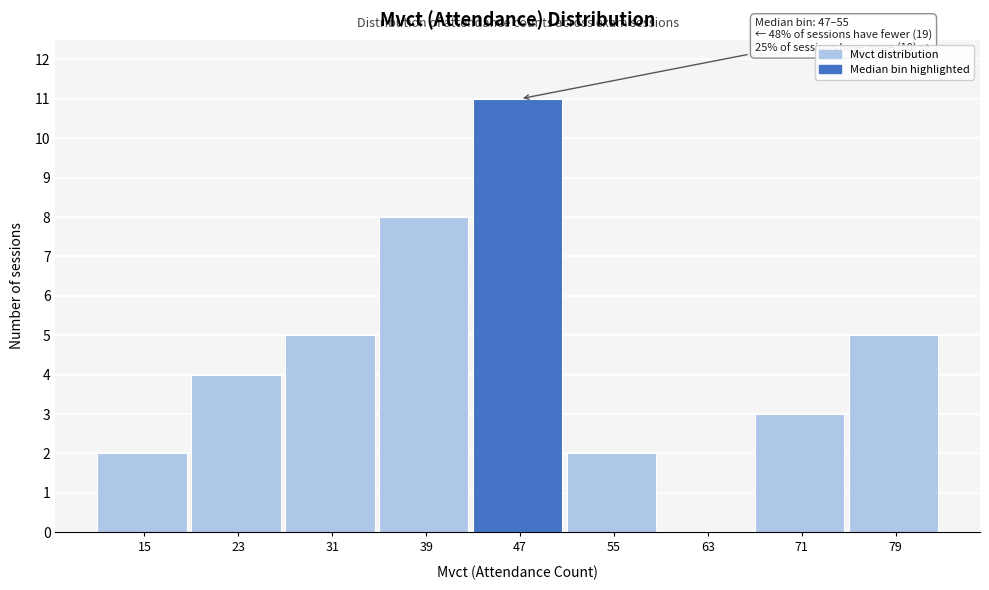

Reading left to right, list all the values displayed in this chart.

15=2	23=4	31=5	39=8	47=11	55=2	63=0	71=3	79=5